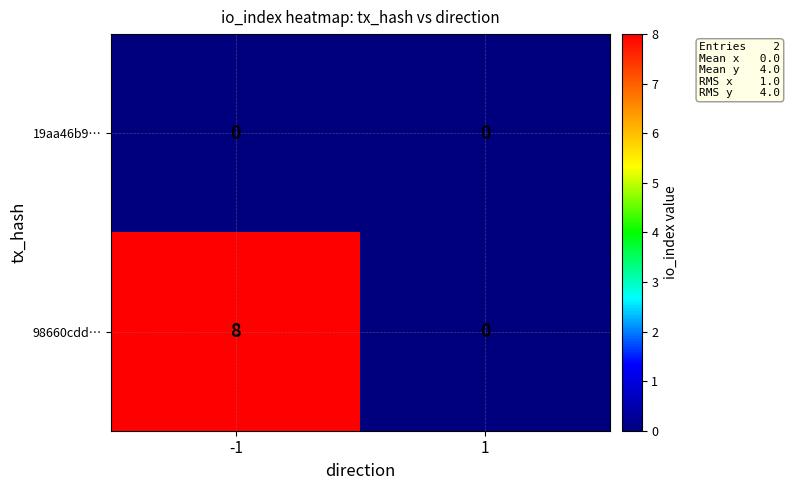

Reading left to right, list all the values displayed in this chart.

19aa46b9…: 0	0
98660cdd…: 8	0